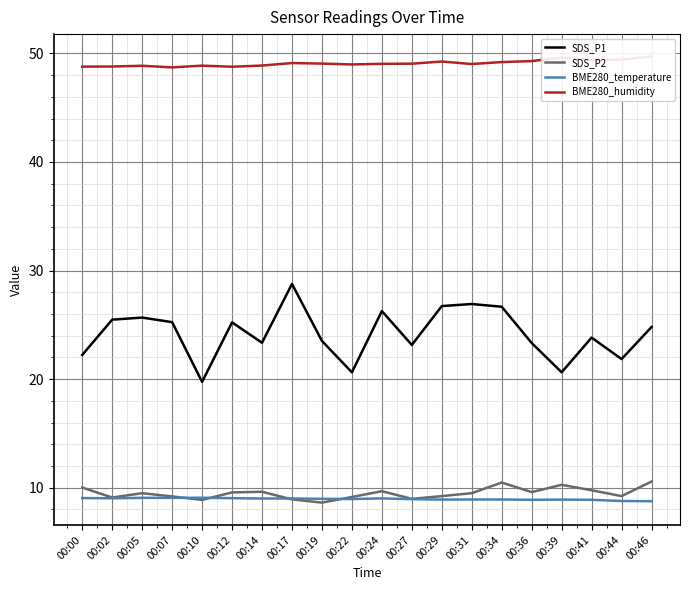

Which series has the largest total across all categories?

BME280_humidity